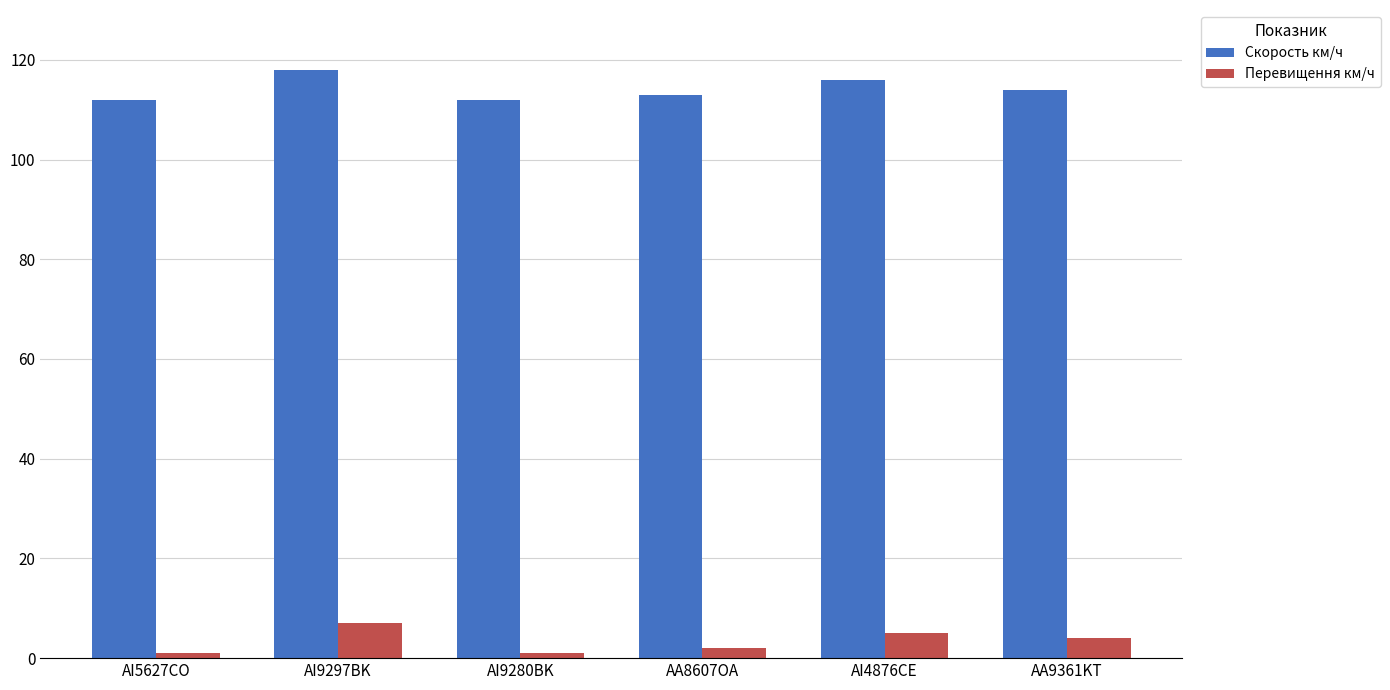

Count the number of data series in this chart.

2